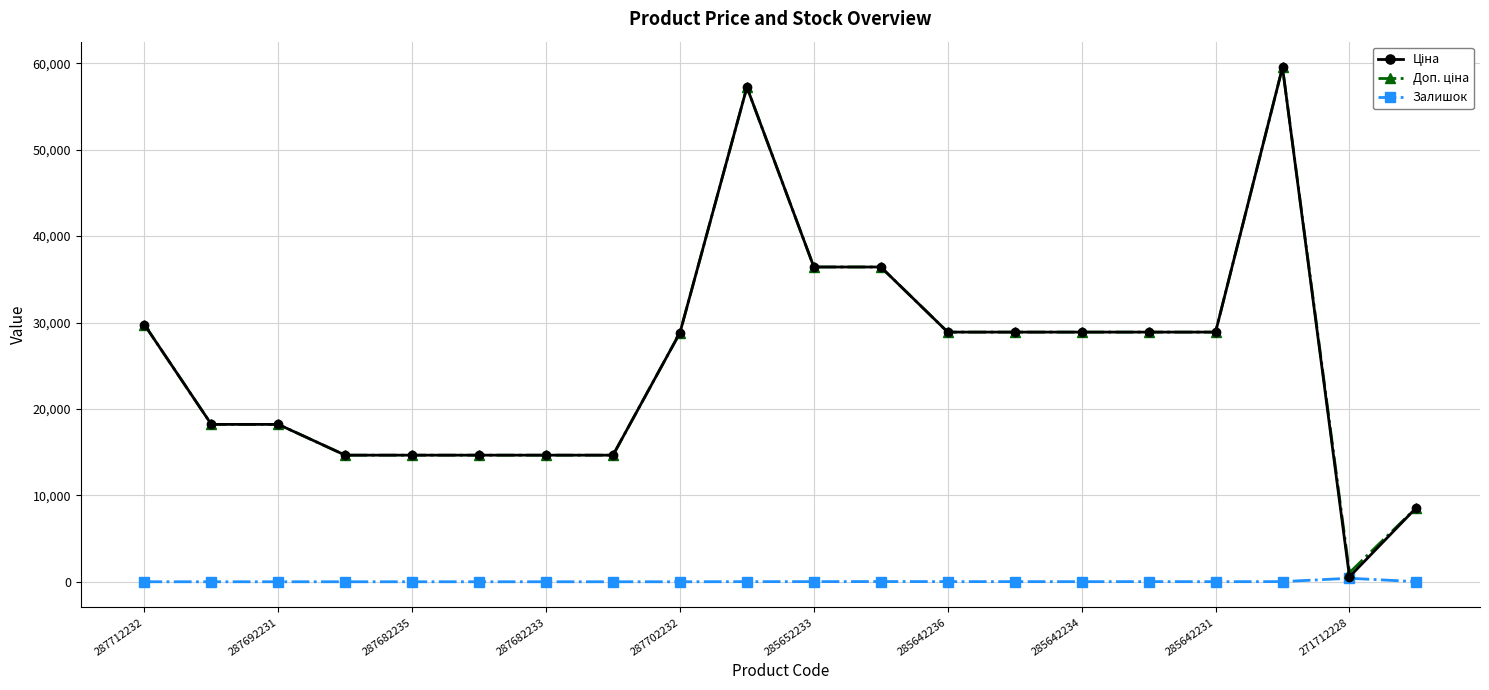

What is the maximum value shown in the chart?

59523.0